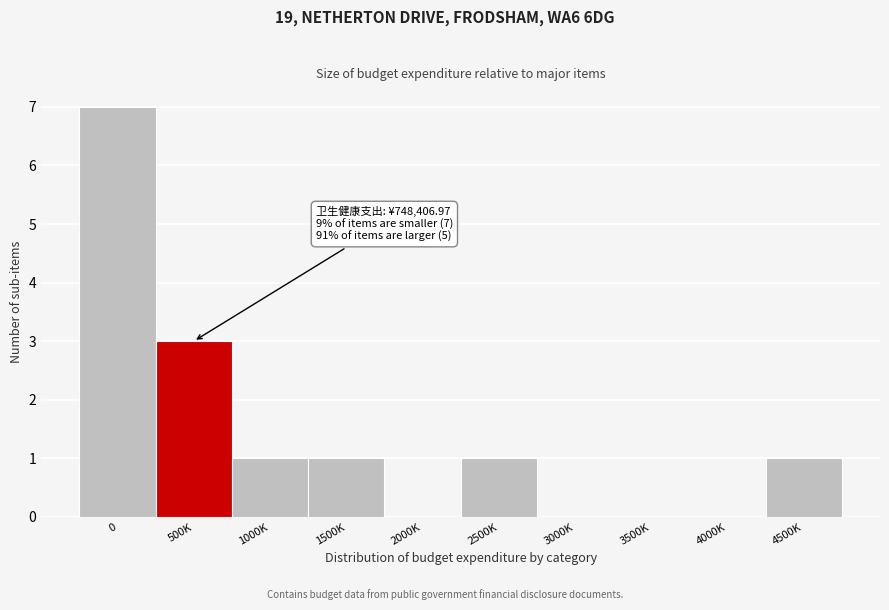

Reading right to left, list all the values displayed in this chart.

4500K=1	4000K=0	3500K=0	3000K=0	2500K=1	2000K=0	1500K=1	1000K=1	500K=3	0=7